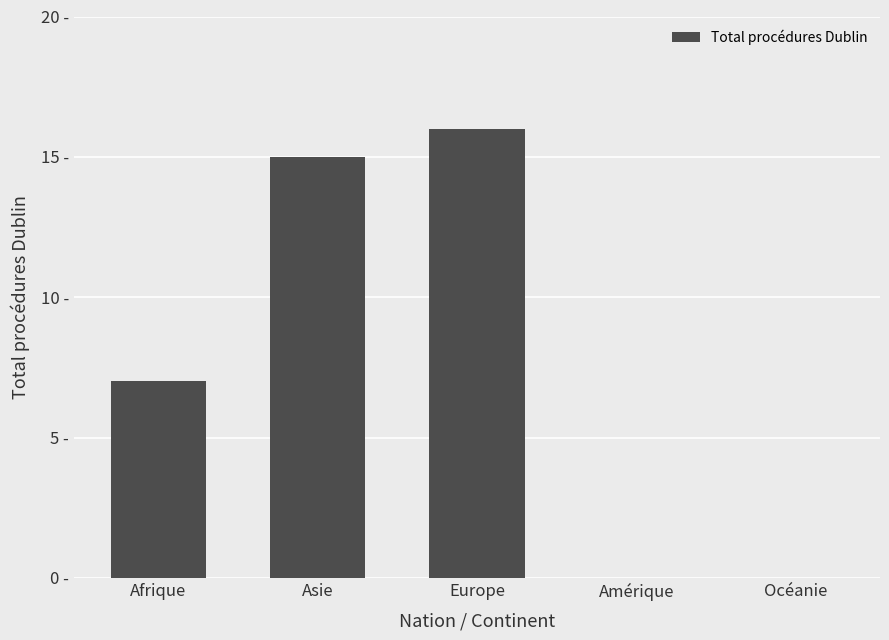

What is the sum of all values?

38